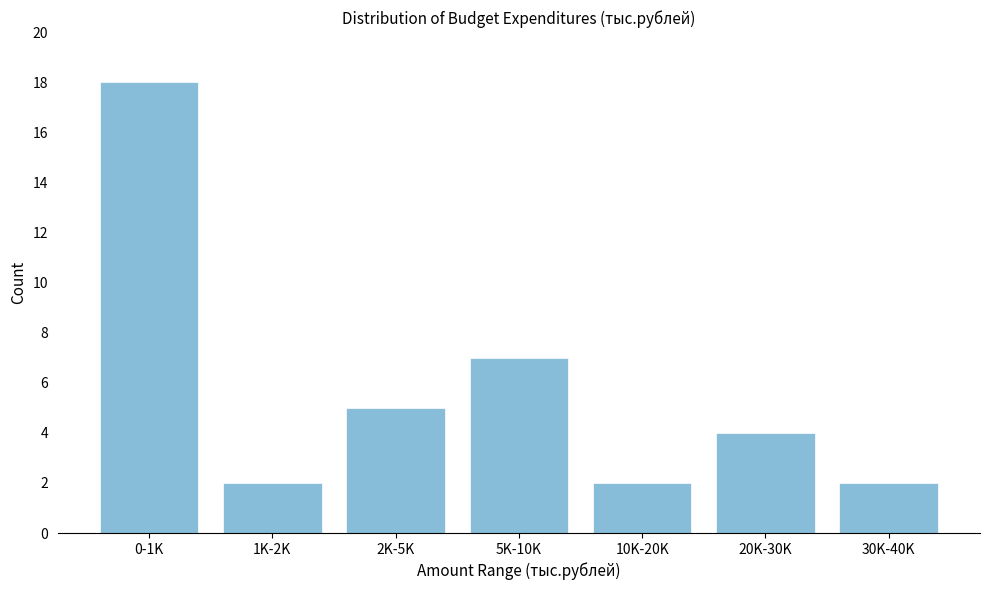

Reading left to right, list all the values displayed in this chart.

18	2	5	7	2	4	2